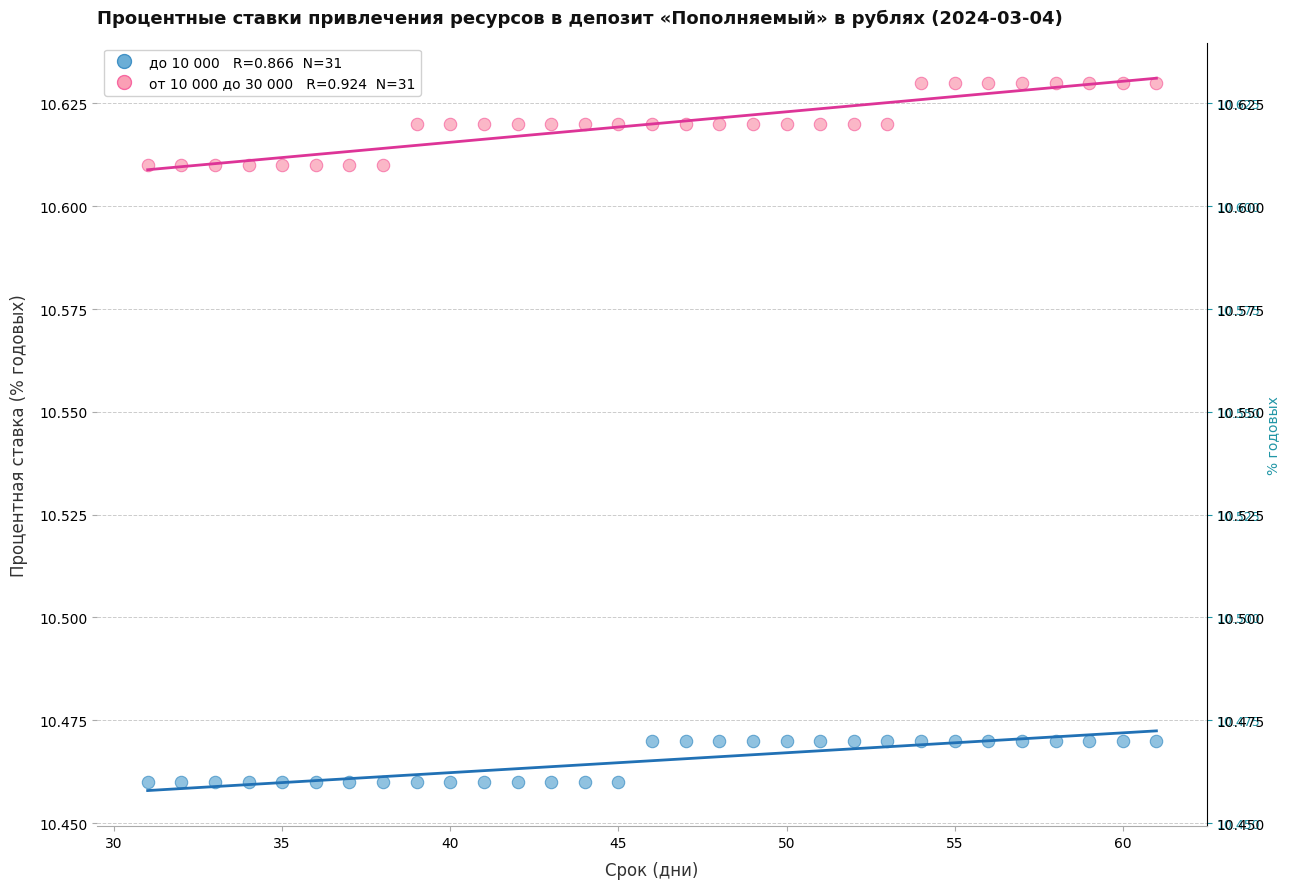

Across all data points, what is the range of X values (max minus min)?

30.0